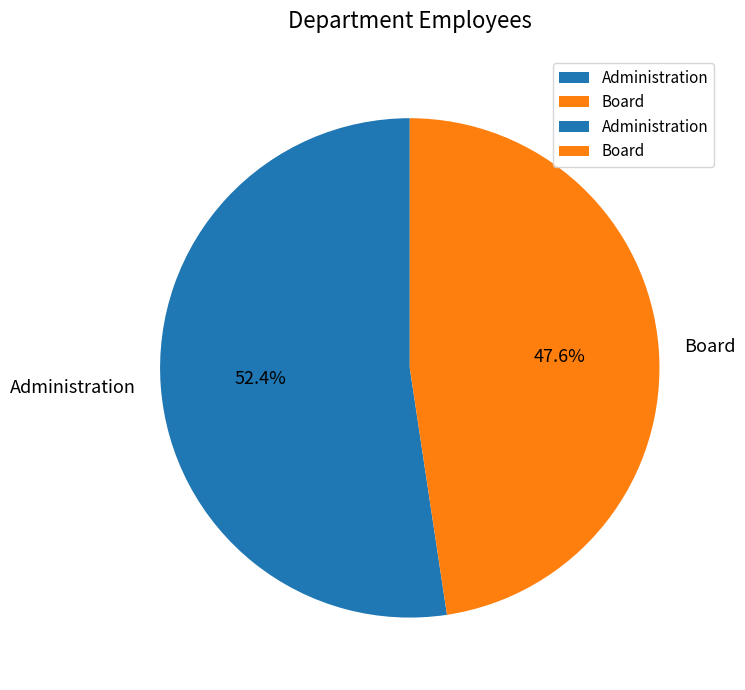

What is the ratio of the value at Administration to the value at Board?

1.1